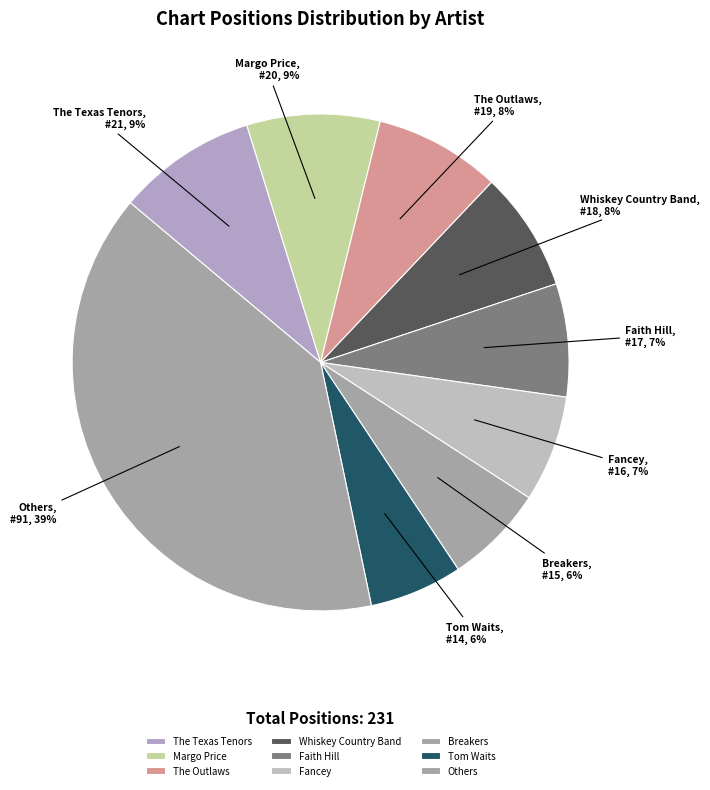

Is there a majority slice in this chart?

No